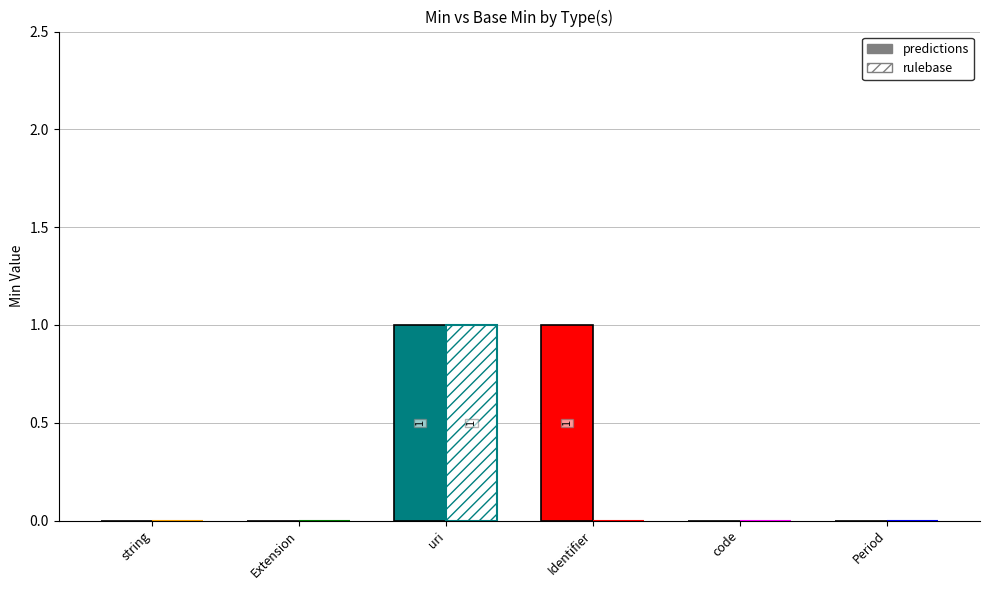

At Extension, list the series in order from largest to smallest.

Min, Base Min